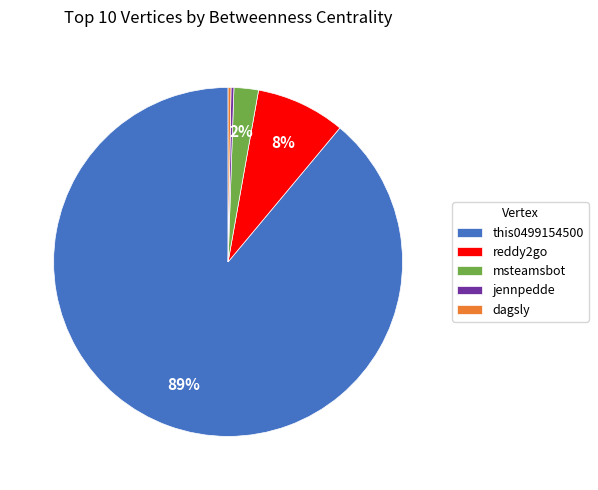

Do msteamsbot and this0499154500 together represent more than half of the pie?

Yes